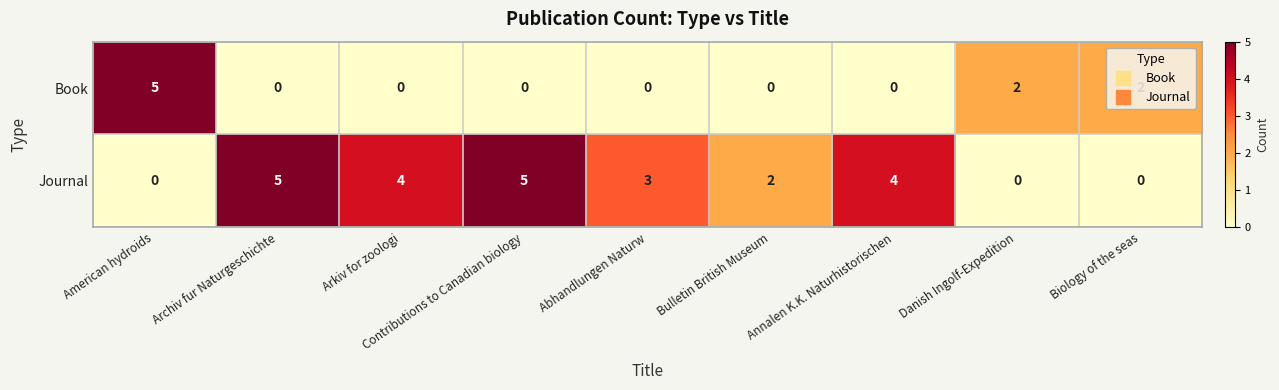

Which series has the largest total across all categories?

Journal